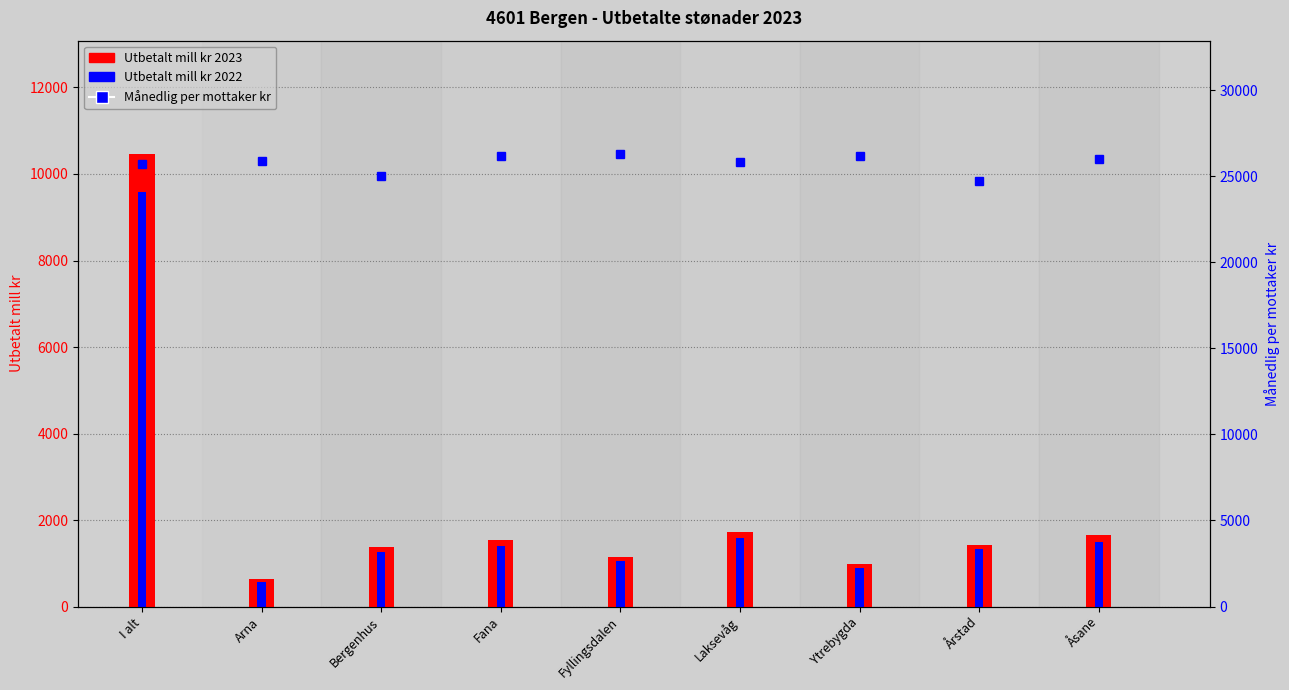

What is the label of the 8th bar from the right?

Arna